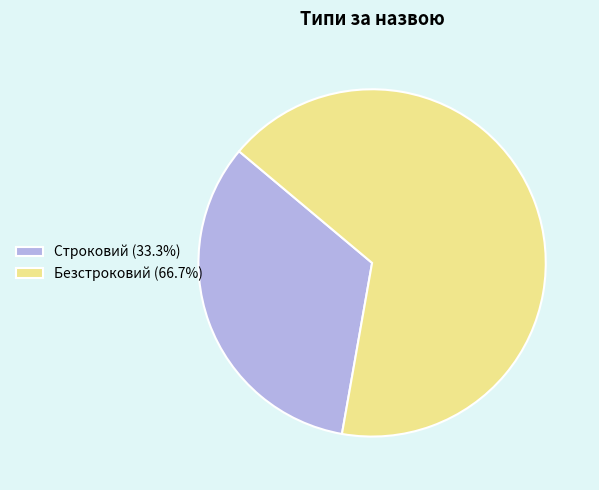

Is the sum of Строковий (33.3%) and Безстроковий (66.7%) greater than half?

Yes